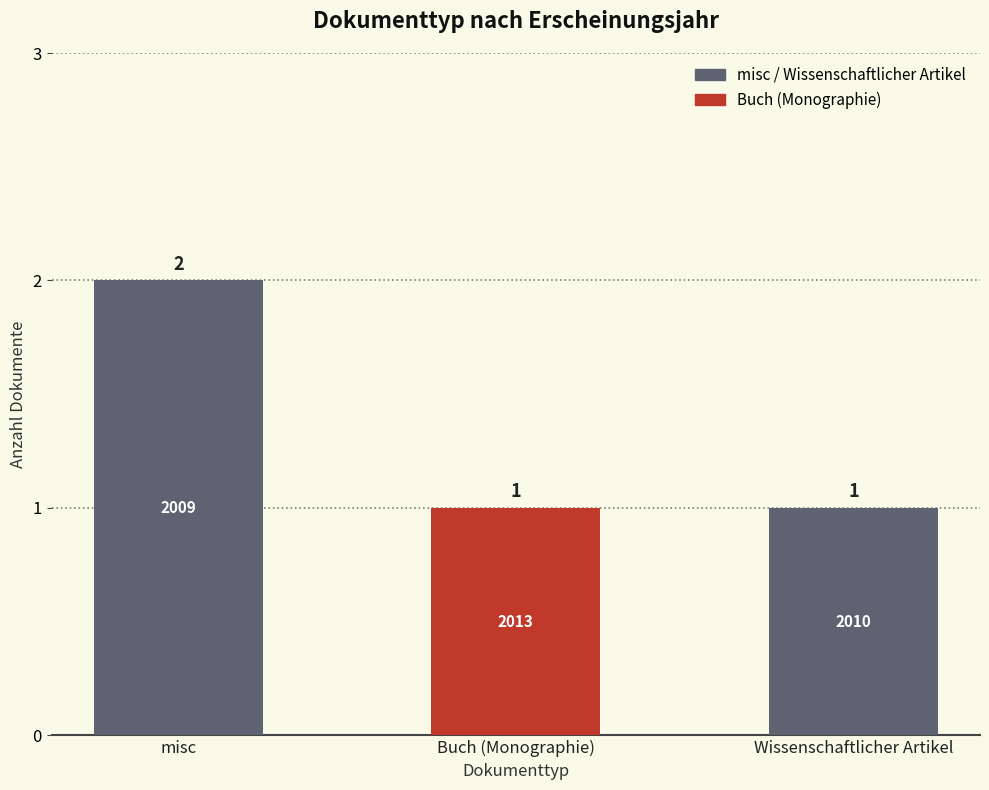

How many series are shown in this chart?

1